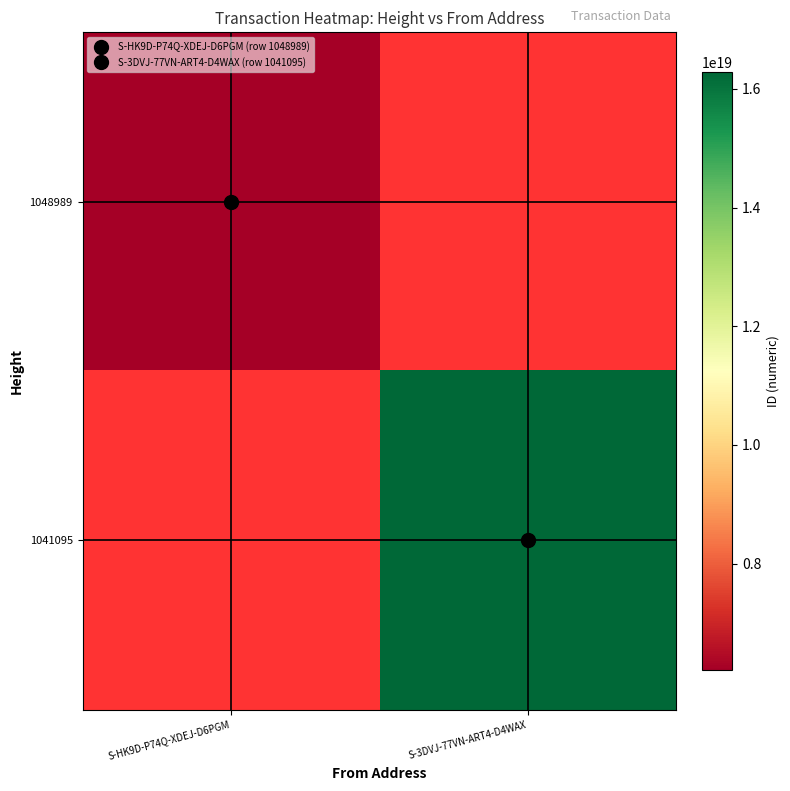

Reading left to right, list all the values displayed in this chart.

1048989: S-HK9D-P74Q-XDEJ-D6PGM=6209297249326041088	S-3DVJ-77VN-ART4-D4WAX=0
1041095: S-HK9D-P74Q-XDEJ-D6PGM=0	S-3DVJ-77VN-ART4-D4WAX=16283198841704237056